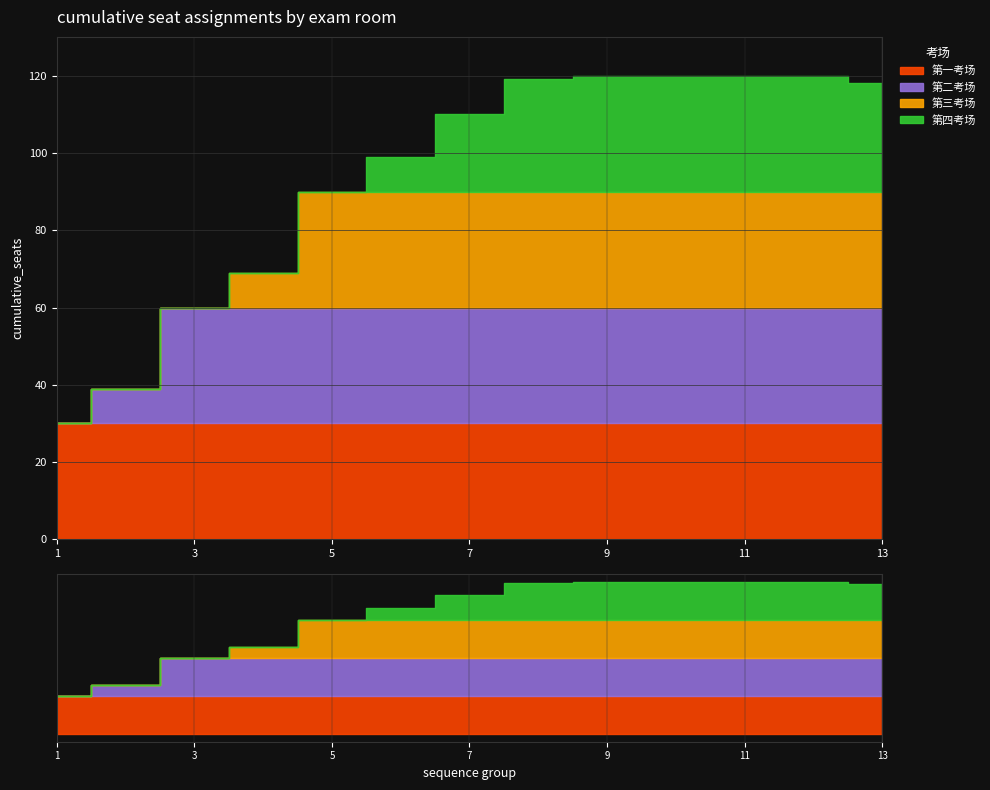

True or false: 第二考场 and 第三考场 intersect in this chart.

False